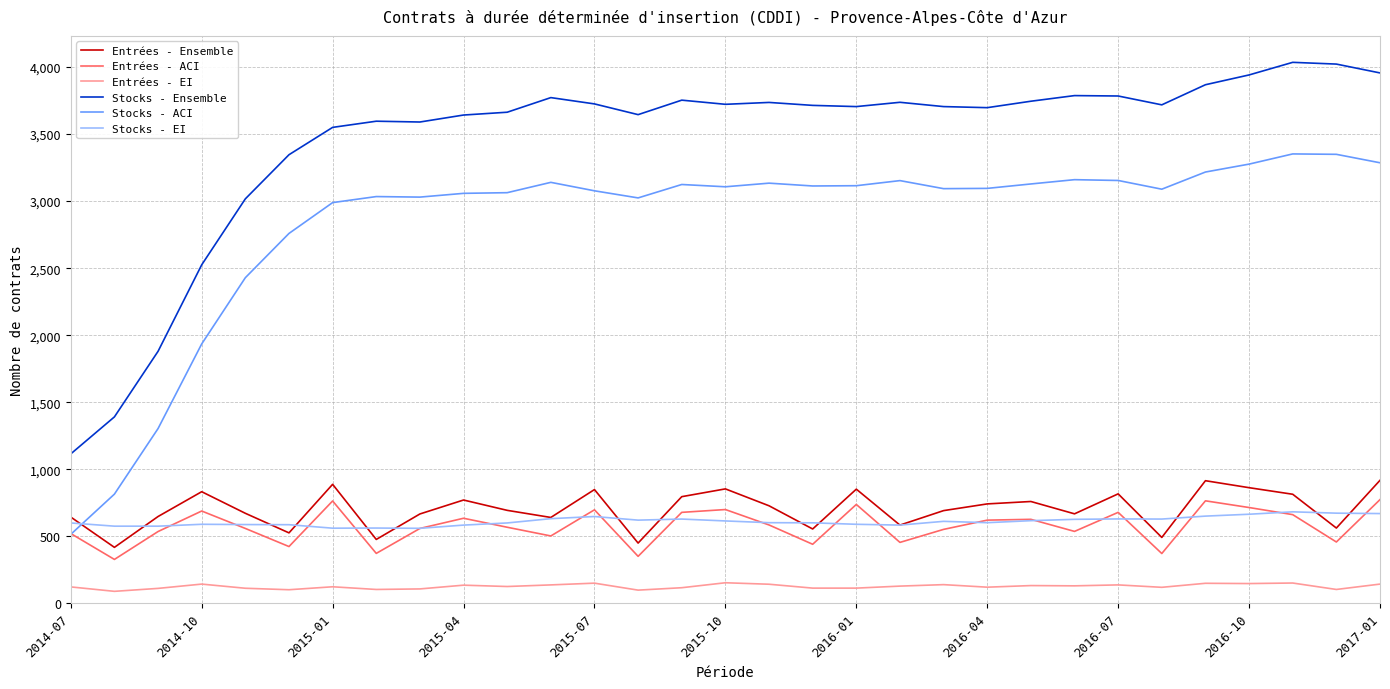

Is this an area chart (filled region under the line)?

No